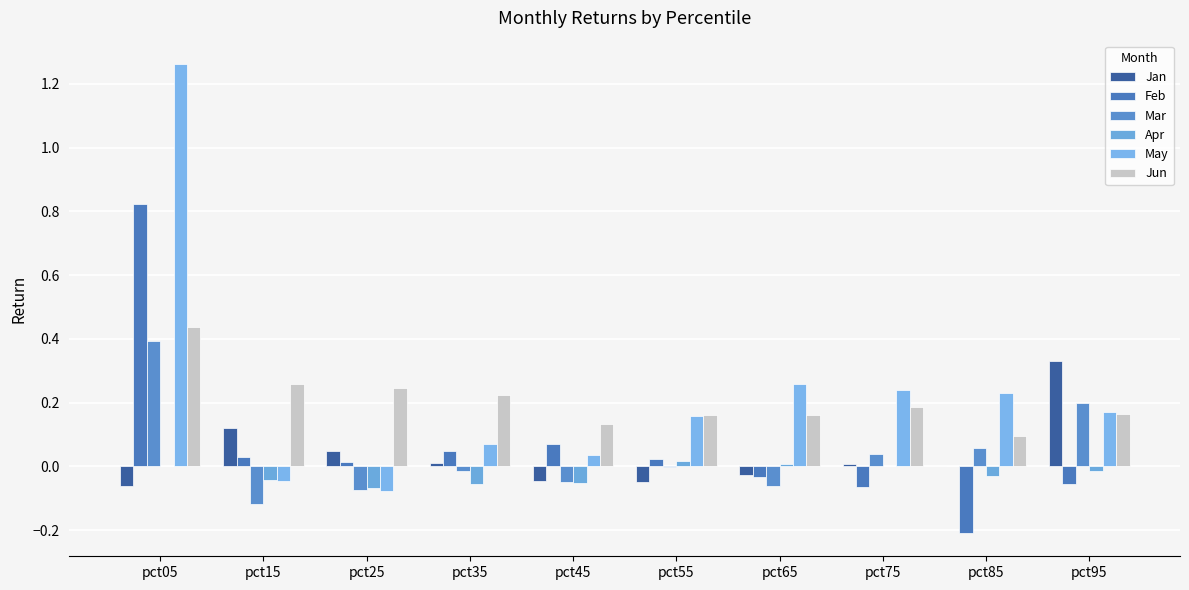

Where is May nearest to the value 0?

pct45